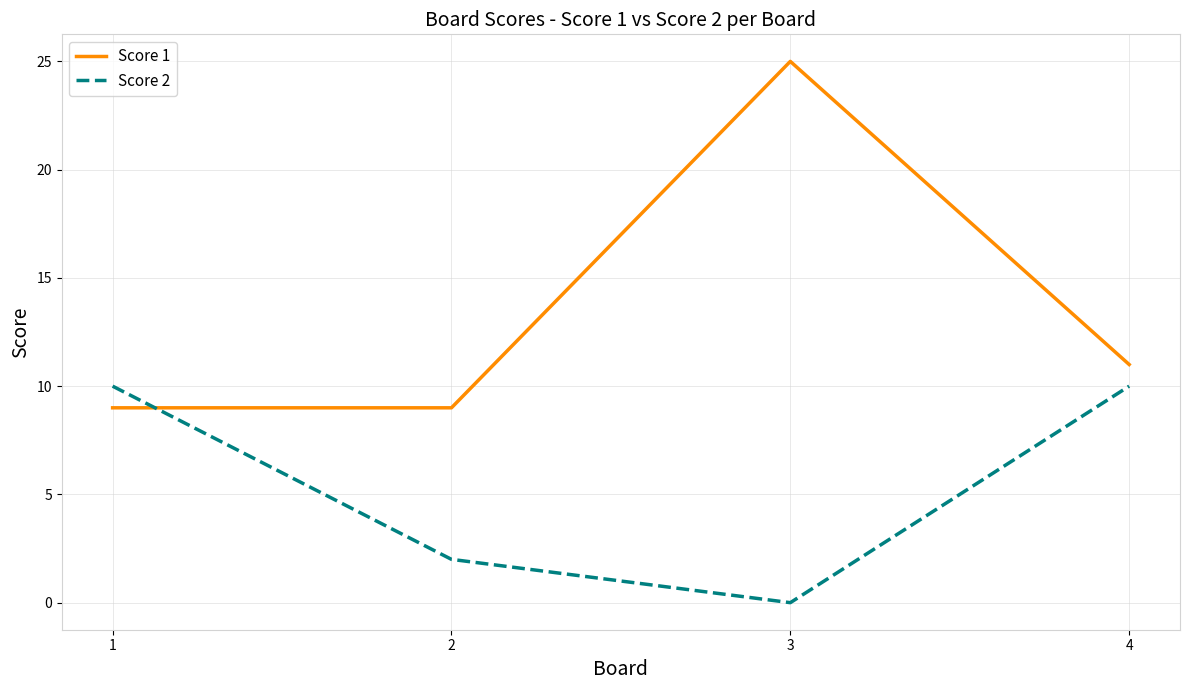

True or false: Score 1 has a value of 9 at 1.

True